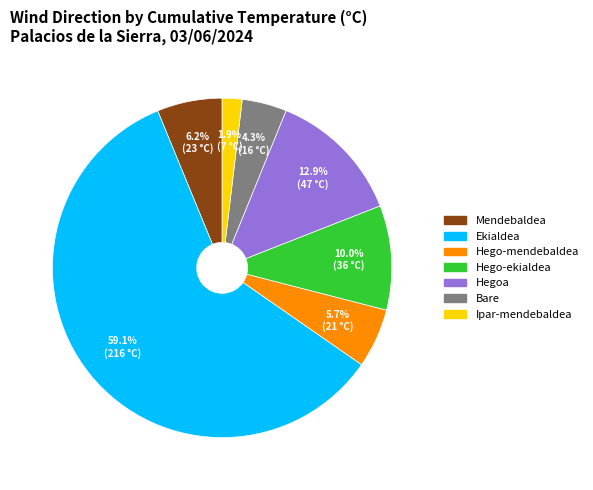

What is the largest slice in the pie chart?

Ekialdea